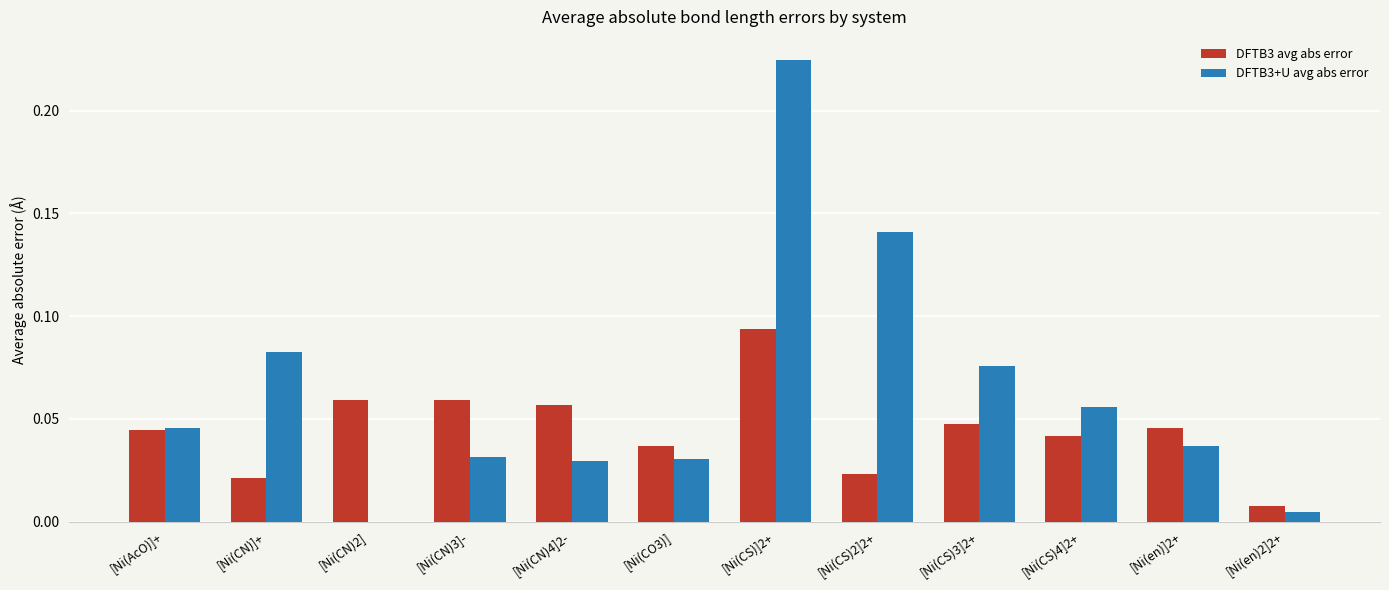

Is the value of DFTB3 avg abs error at [Ni(en)]2+ greater than the value of DFTB3+U avg abs error at [Ni(CO3)]?

Yes